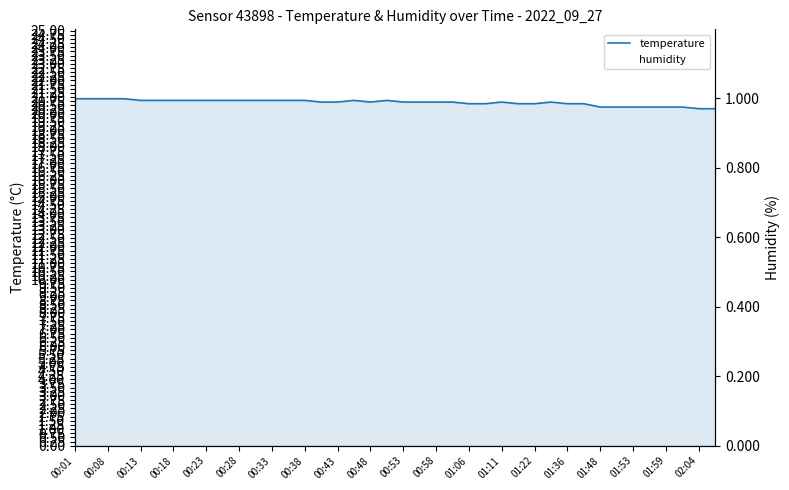

True or false: temperature and humidity intersect in this chart.

False